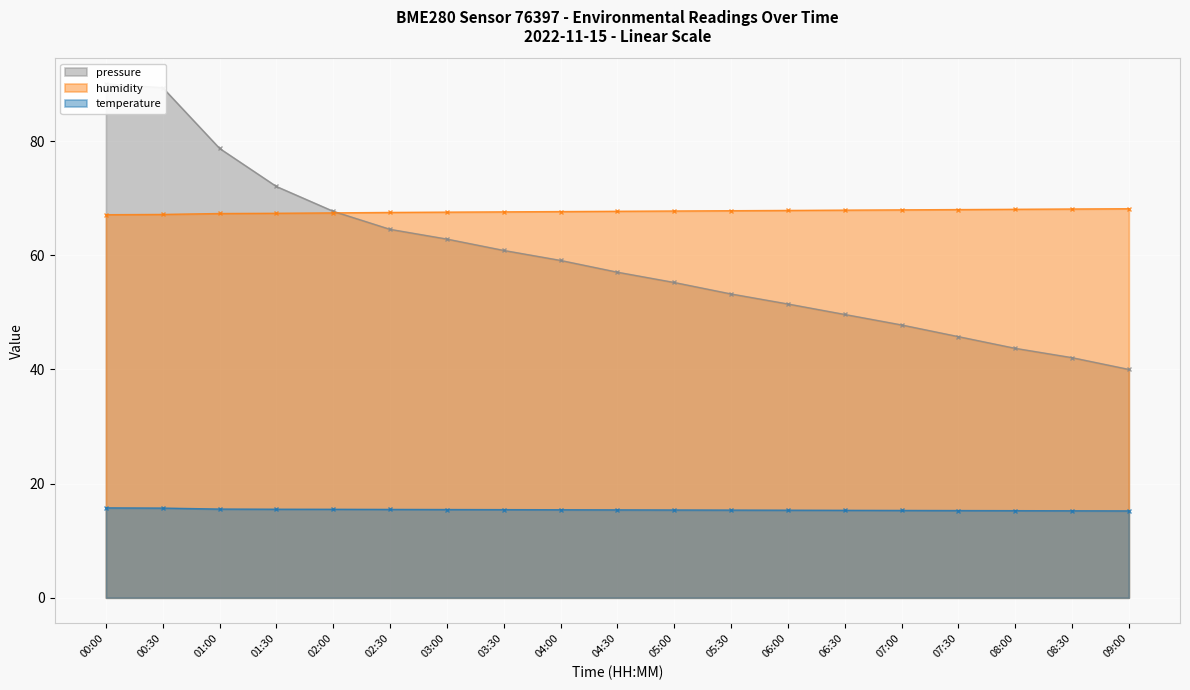

Which series ends up on top after the final intersection of humidity and pressure?

humidity